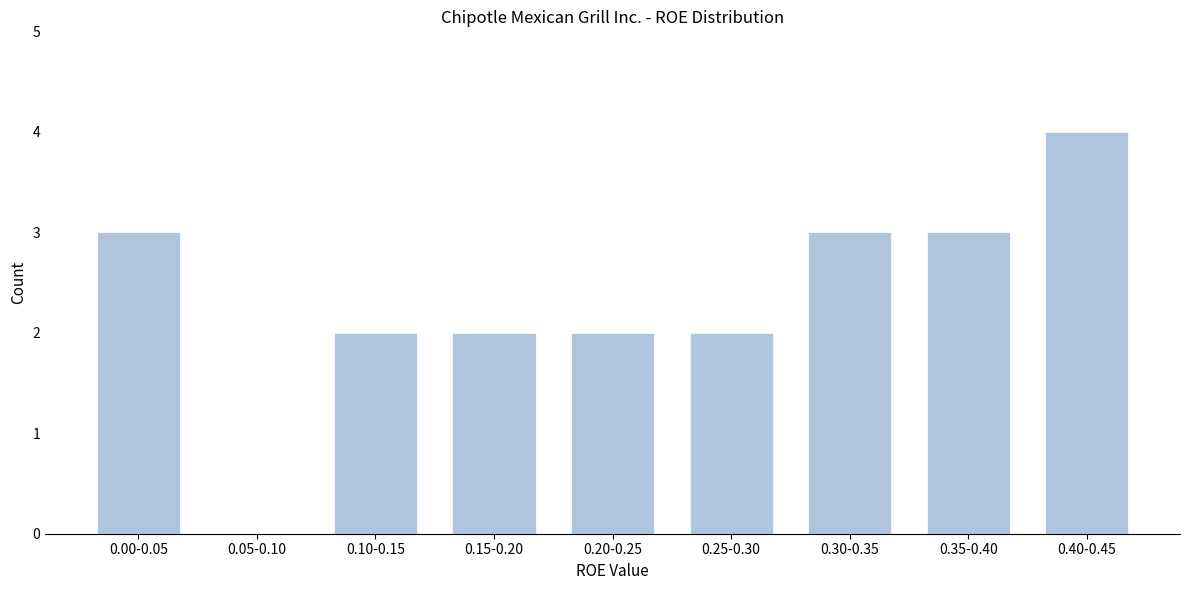

Reading right to left, what are all the values shown in this chart?

0.40-0.45=4	0.35-0.40=3	0.30-0.35=3	0.25-0.30=2	0.20-0.25=2	0.15-0.20=2	0.10-0.15=2	0.05-0.10=0	0.00-0.05=3